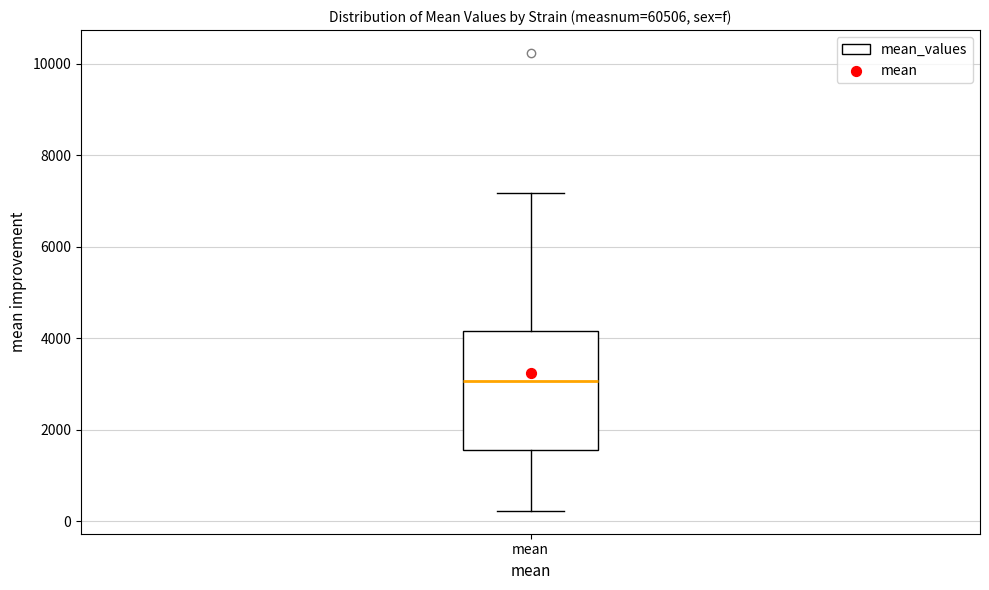

Read this box plot against the y-axis: the position of the median line, the range covered by the box, and the ends of both whiskers. The values are not printed on the chart, so give them approximately, as read against the axis.

median 3000, box 1600 to 4200, whiskers 200 to 7200